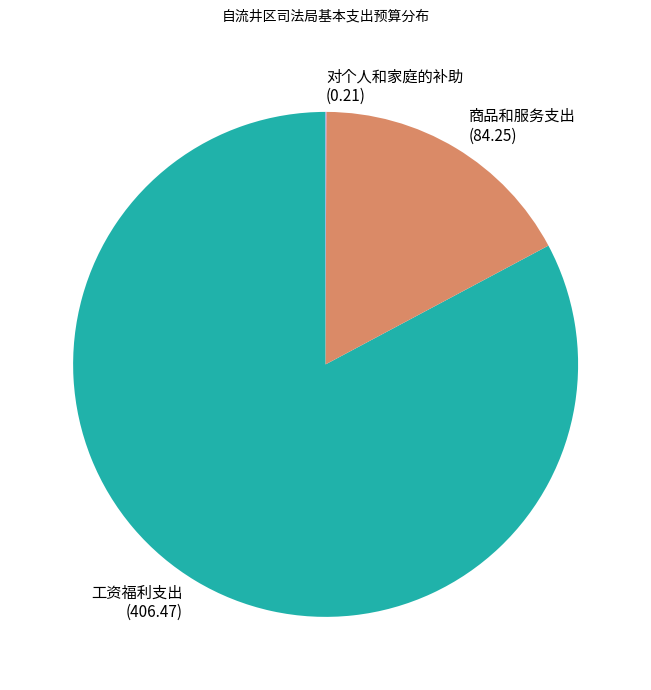

Which has a higher value, 商品和服务支出 or 工资福利支出?

工资福利支出